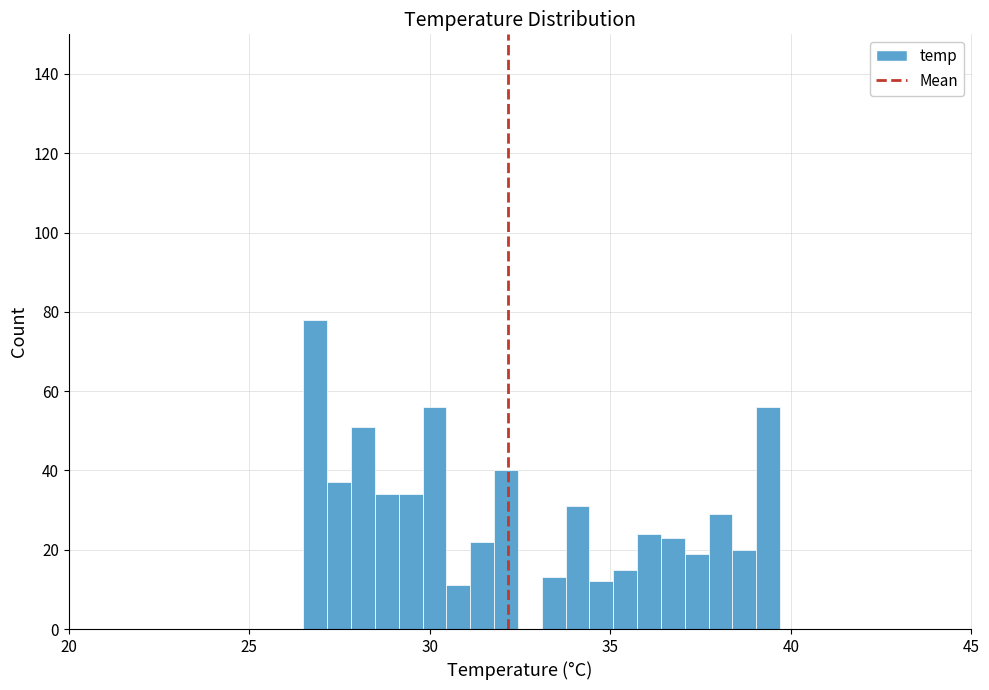

Around what value on the x-axis is the tallest bar? Give the approximate position of its centre, as read against the axis.

27.0